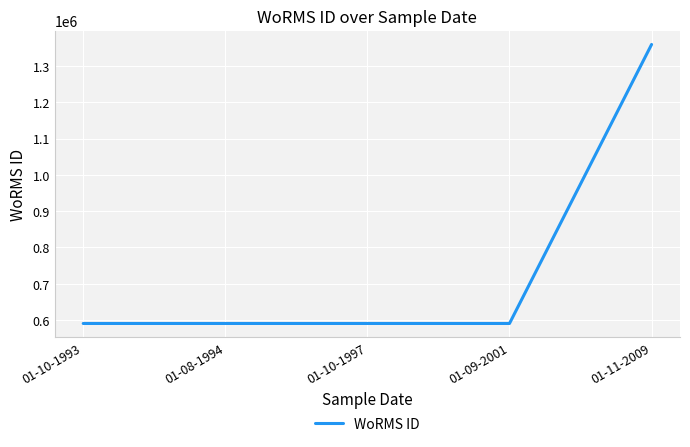

What is the ratio of the value at 01-11-2009 to the value at 01-10-1993?

2.3